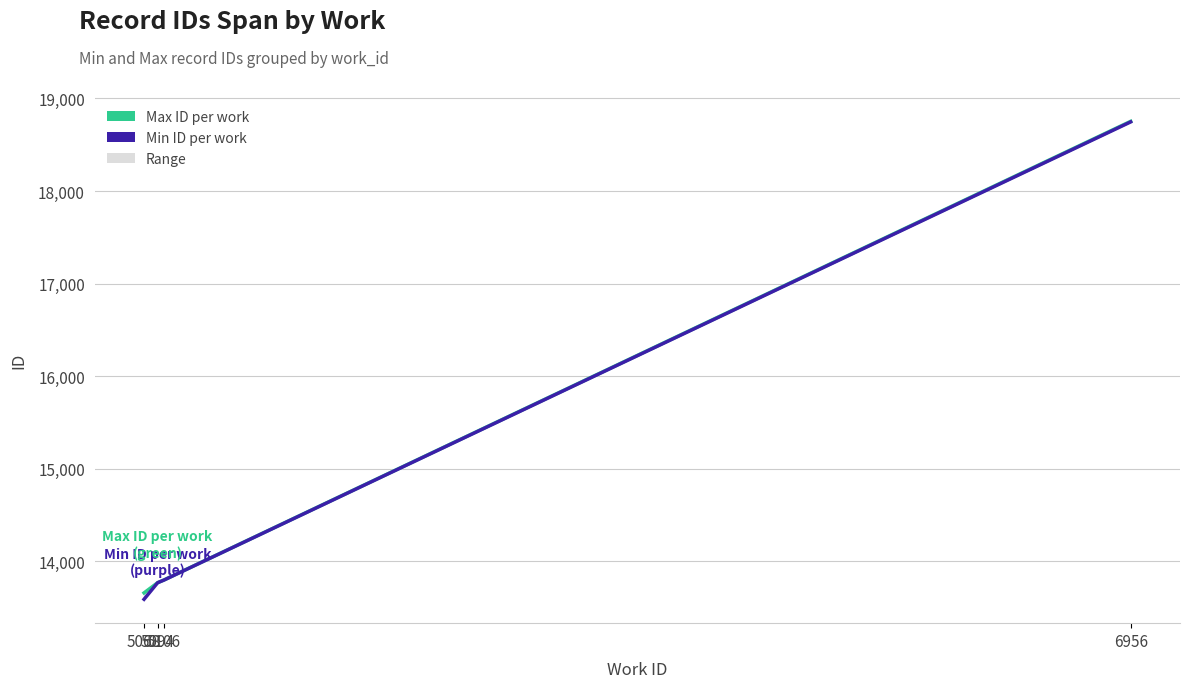

Does the chart have visible grid lines?

Yes